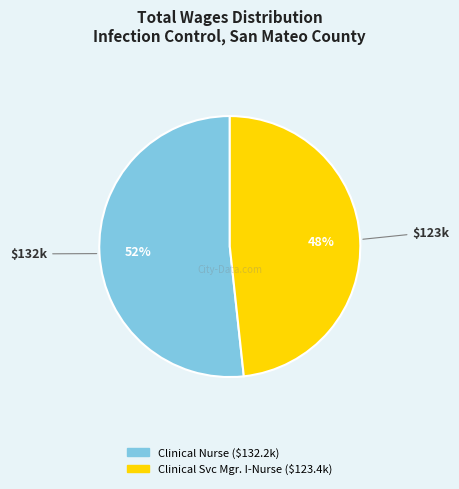

How many slices are in this pie chart?

2